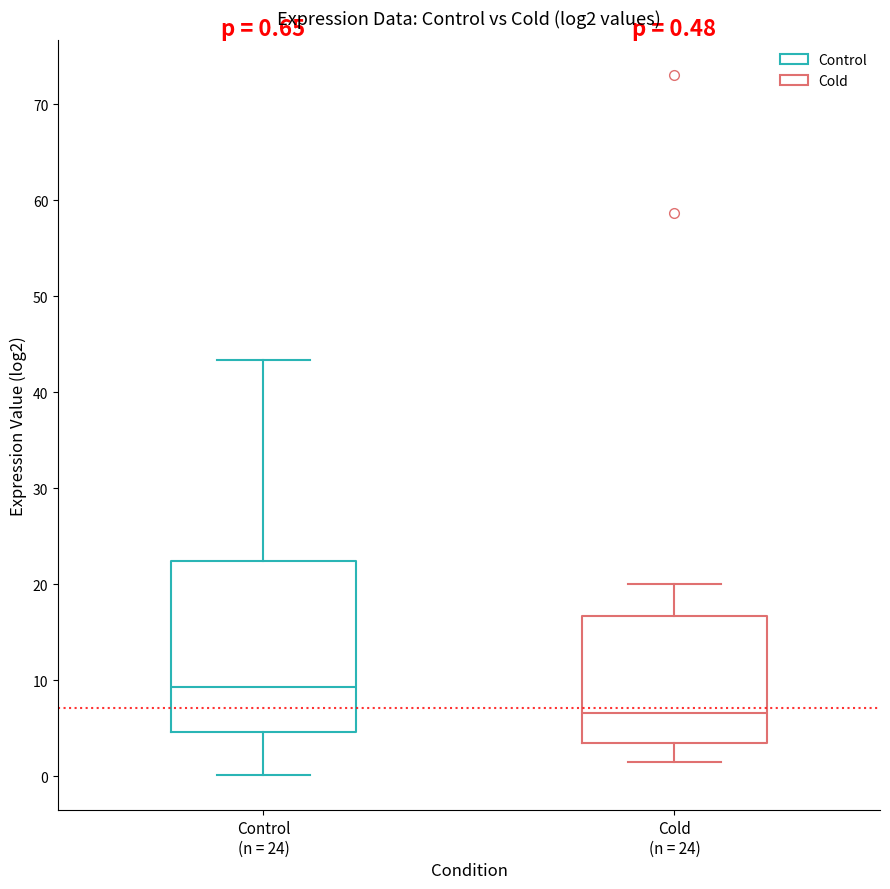

Which box is the tallest, from its lower edge to its upper edge?

Control (n = 24)